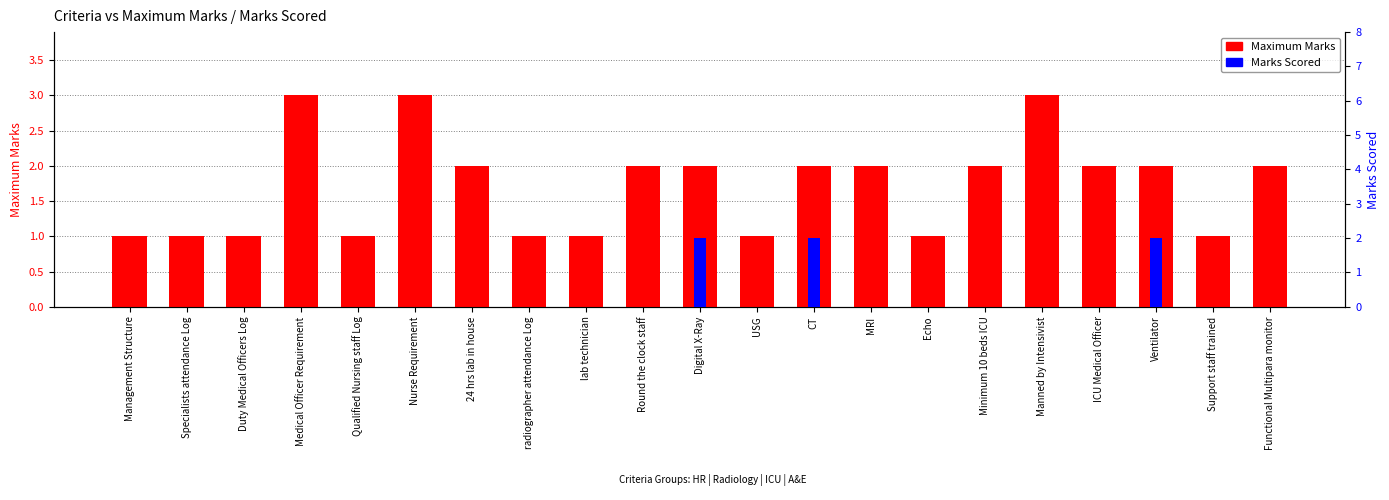

Does the chart contain any negative values?

No